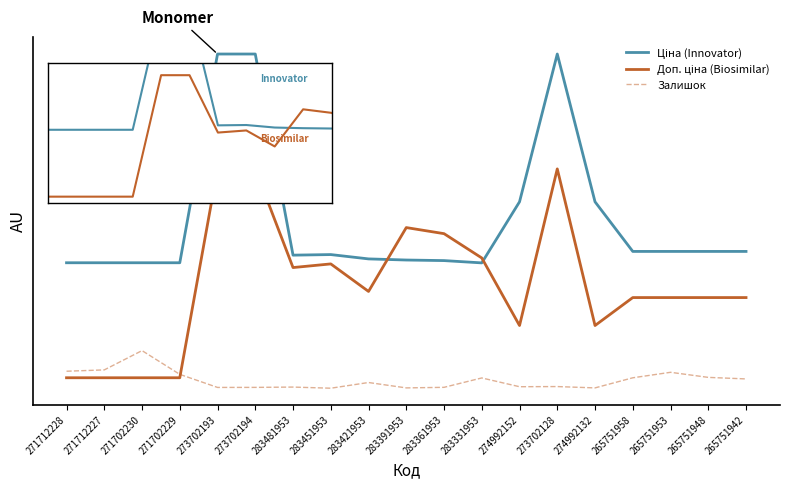

Is this an area chart (filled region under the line)?

No